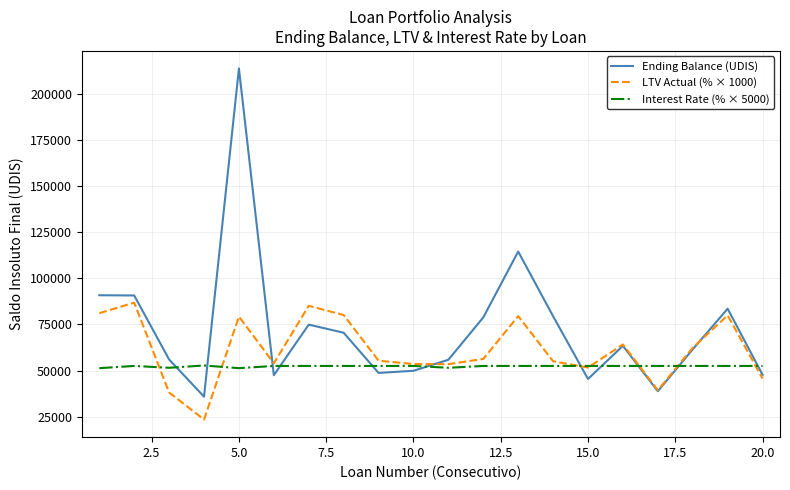

Which series has the largest range (max minus min)?

Ending Balance (UDIS)